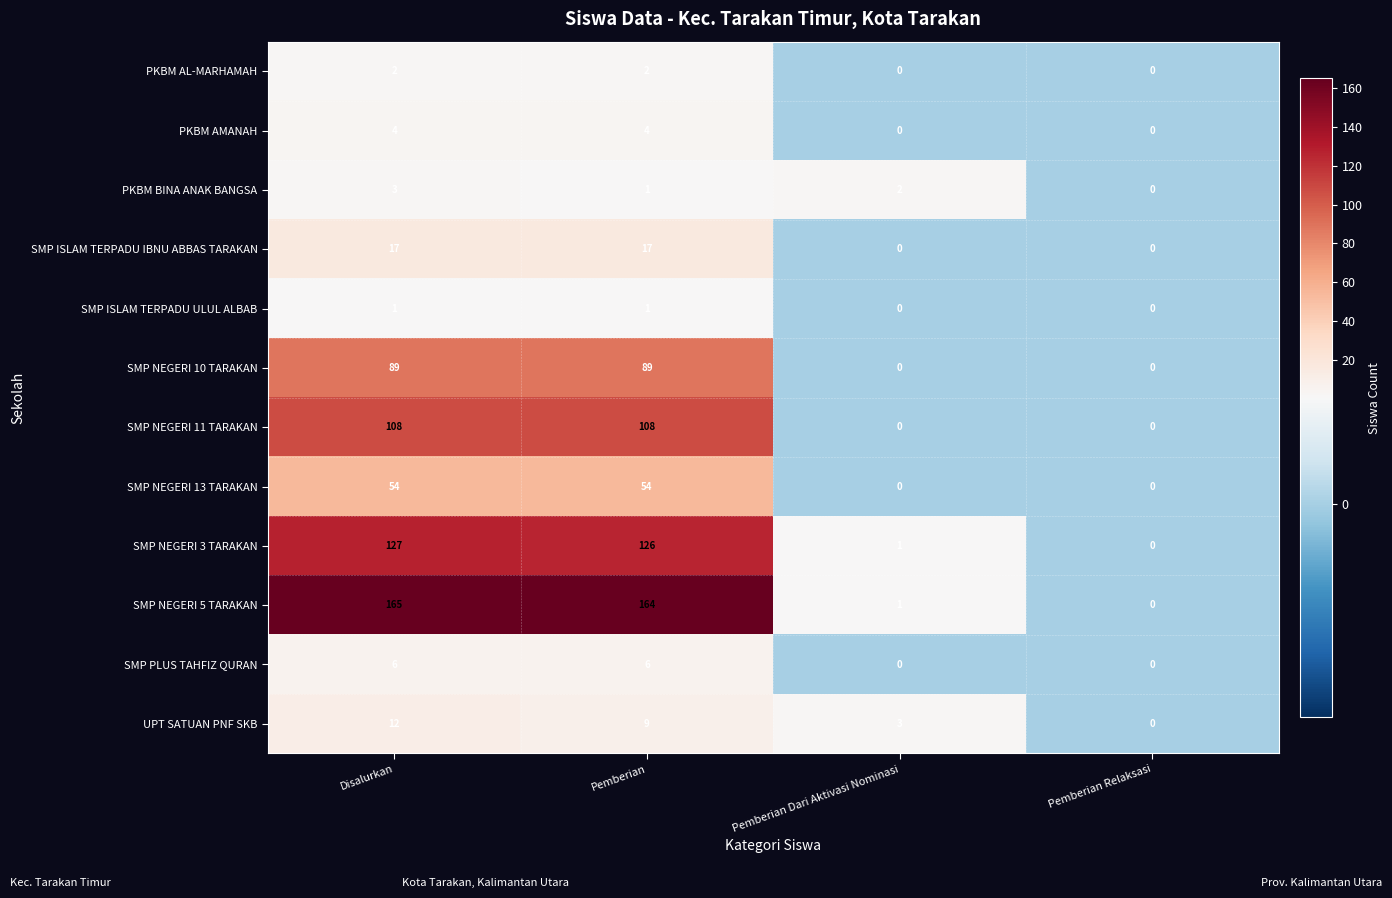

What is the difference between the maximum and minimum values in the SMP NEGERI 13 TARAKAN series?

54